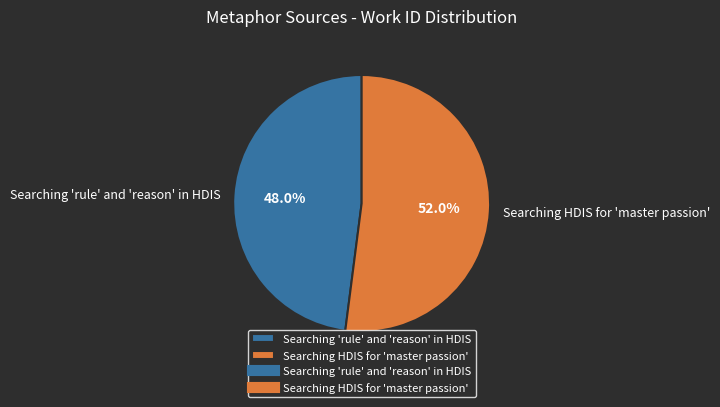

How many segments does this pie chart have?

2